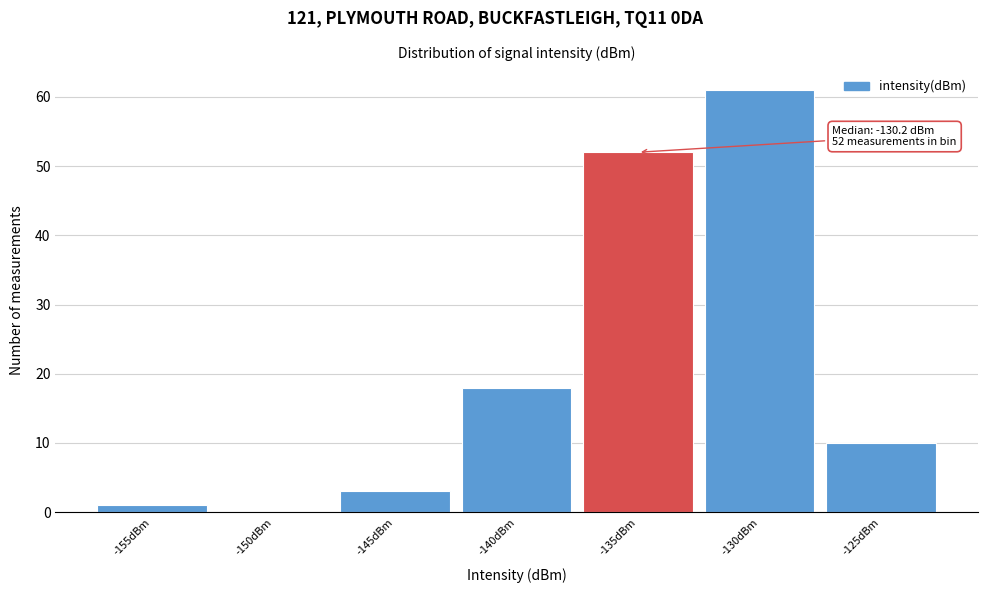

Reading left to right, transcribe all the data shown in this chart.

-155dBm=1	-150dBm=0	-145dBm=3	-140dBm=18	-135dBm=52	-130dBm=61	-125dBm=10